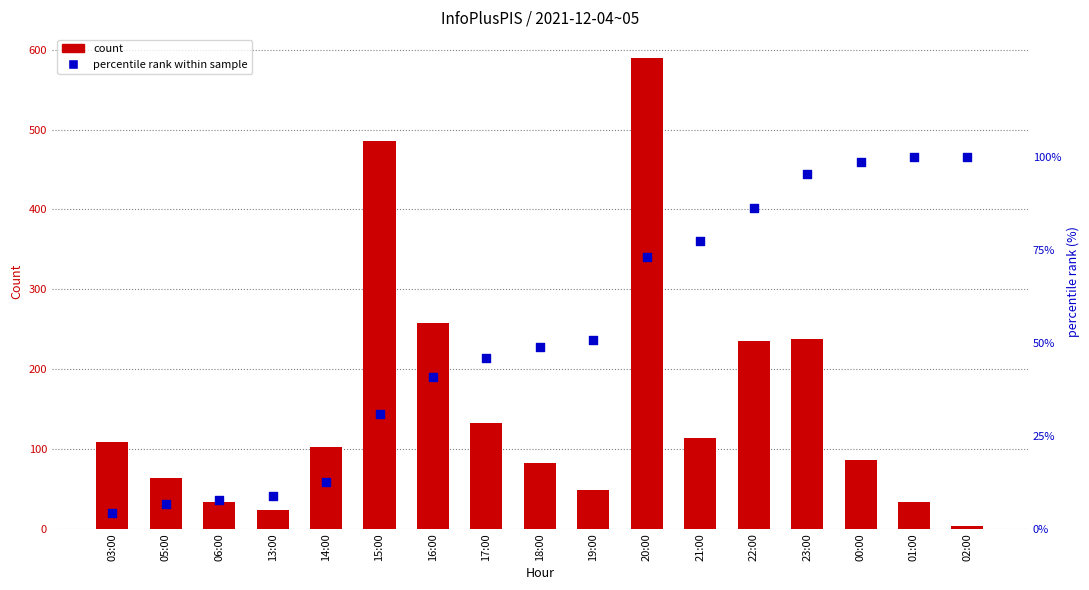

At how many categories does at least one series exceed 270?

2